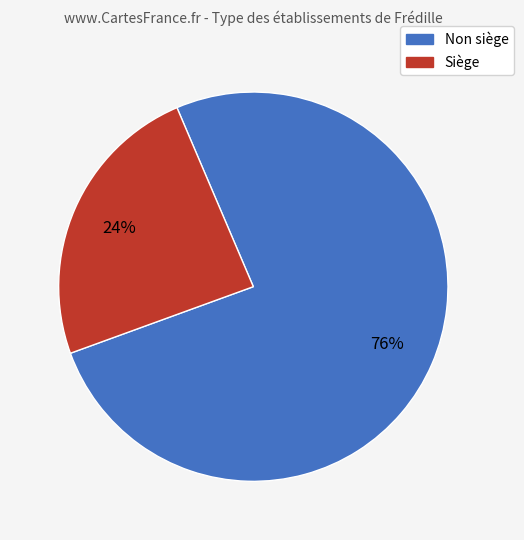

Which slice is the smallest?

Siège